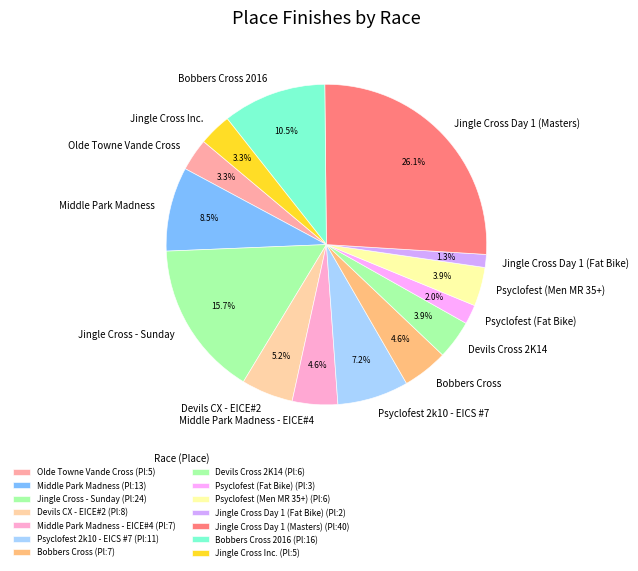

To the nearest percent, what percentage of the pie is Jingle Cross - Sunday?

16%